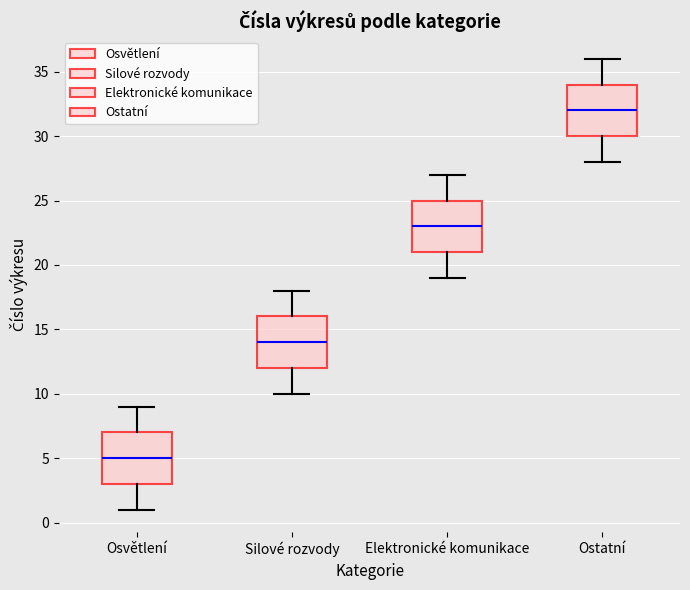

Reading left to right, transcribe this box plot: for each box, give where its median line is, the range the box spans, and where its two whiskers end, as read against the y-axis. The values are not printed on the chart, so give them approximately, as read against the axis.

Osvětlení: median 5, box 3 to 7, whiskers 1 to 9
Silové rozvody: median 14, box 12 to 16, whiskers 10 to 18
Elektronické komunikace: median 23, box 21 to 25, whiskers 19 to 27
Ostatní: median 32, box 30 to 34, whiskers 28 to 36